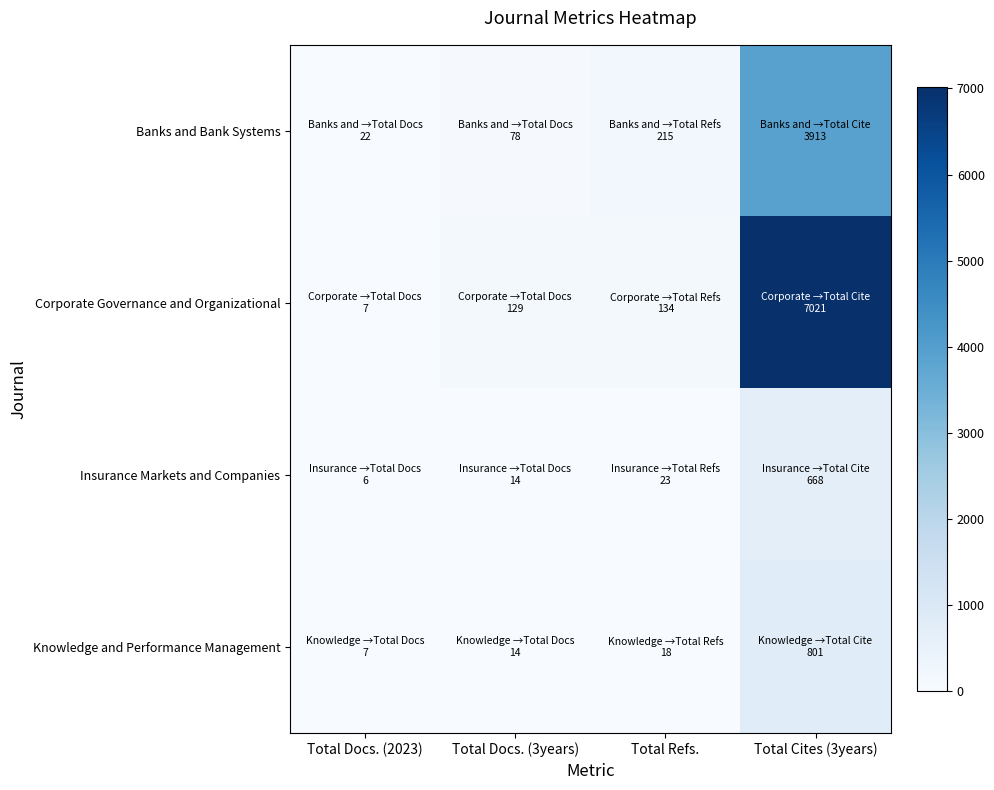

Reading left to right, extract all data points from this chart.

Banks and Bank Systems: Total Docs. (2023)=22	Total Docs. (3years)=78	Total Refs.=215	Total Cites (3years)=3913
Corporate Governance and Organizational: Total Docs. (2023)=7	Total Docs. (3years)=129	Total Refs.=134	Total Cites (3years)=7021
Insurance Markets and Companies: Total Docs. (2023)=6	Total Docs. (3years)=14	Total Refs.=23	Total Cites (3years)=668
Knowledge and Performance Management: Total Docs. (2023)=7	Total Docs. (3years)=14	Total Refs.=18	Total Cites (3years)=801